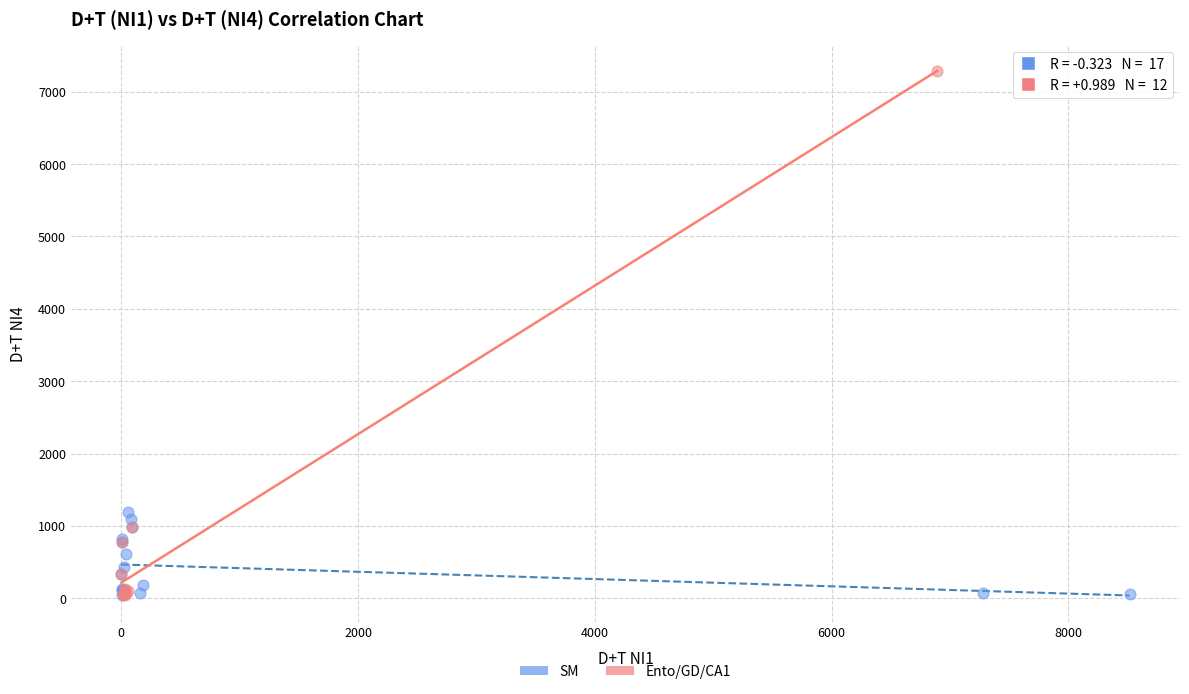

Which series reaches the maximum Y coordinate?

Ento/GD/CA1